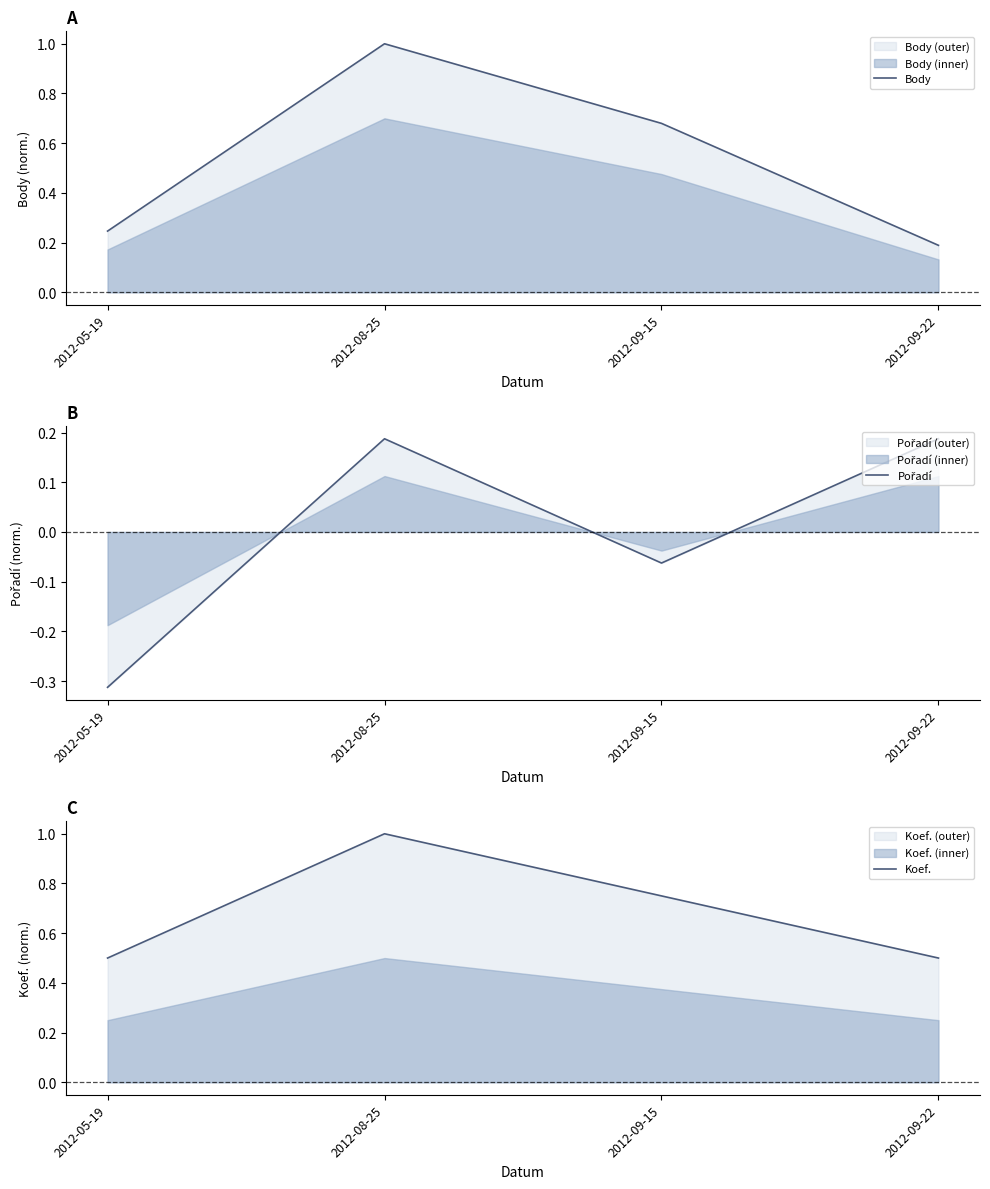

Is the value of Body at 2012-08-25 greater than the value of Koef. at 2012-08-25?

No